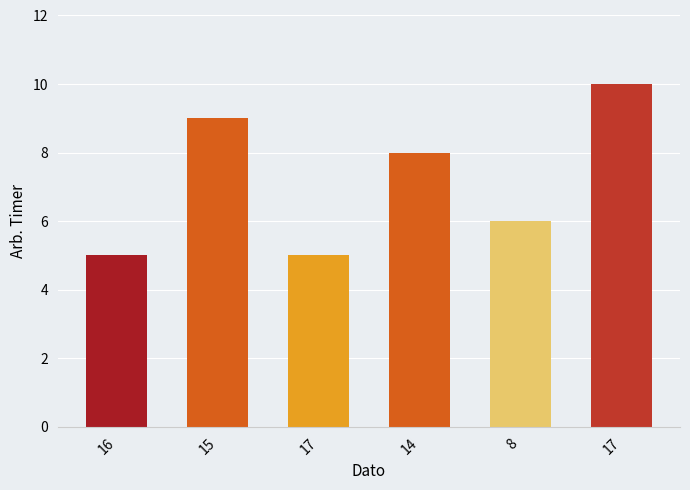

Reading left to right, transcribe all the data shown in this chart.

5	9	5	8	6	10